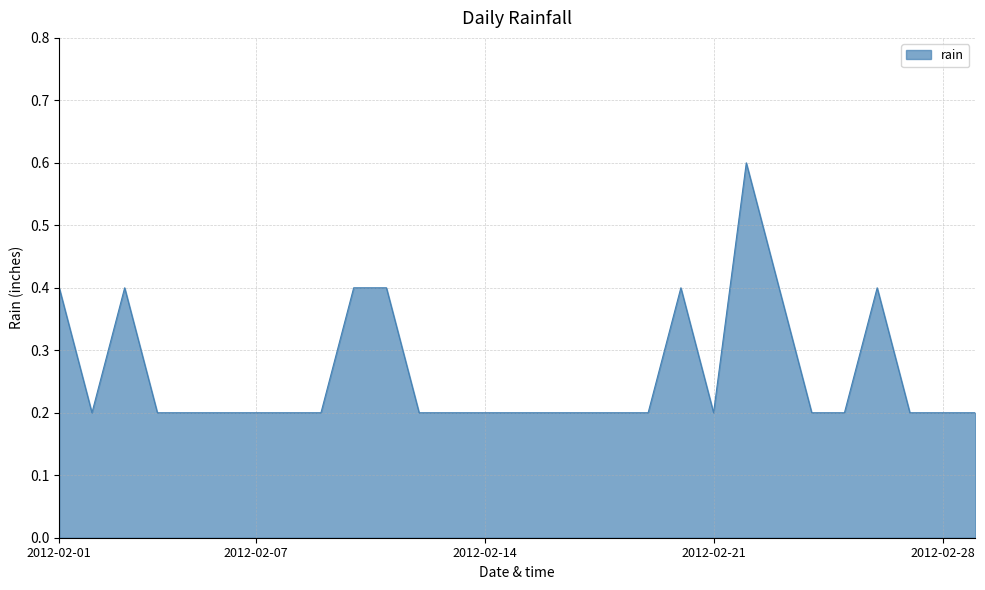

What is the maximum value shown in the chart?

0.6